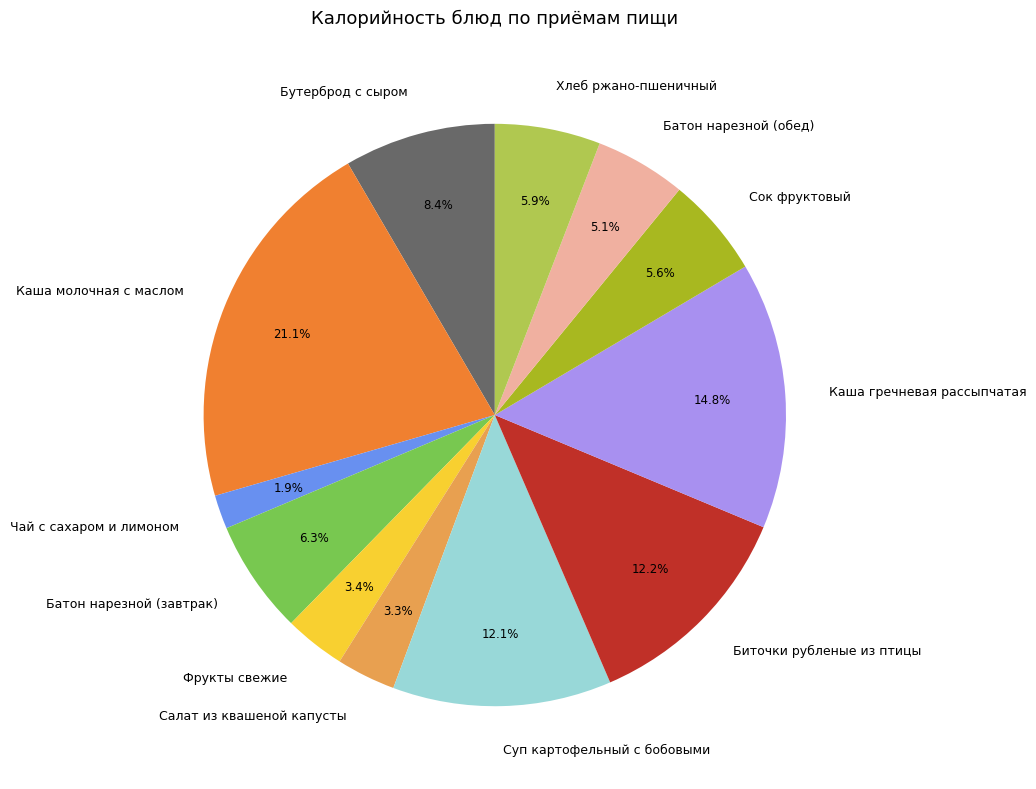

Count the number of slices in the pie.

12